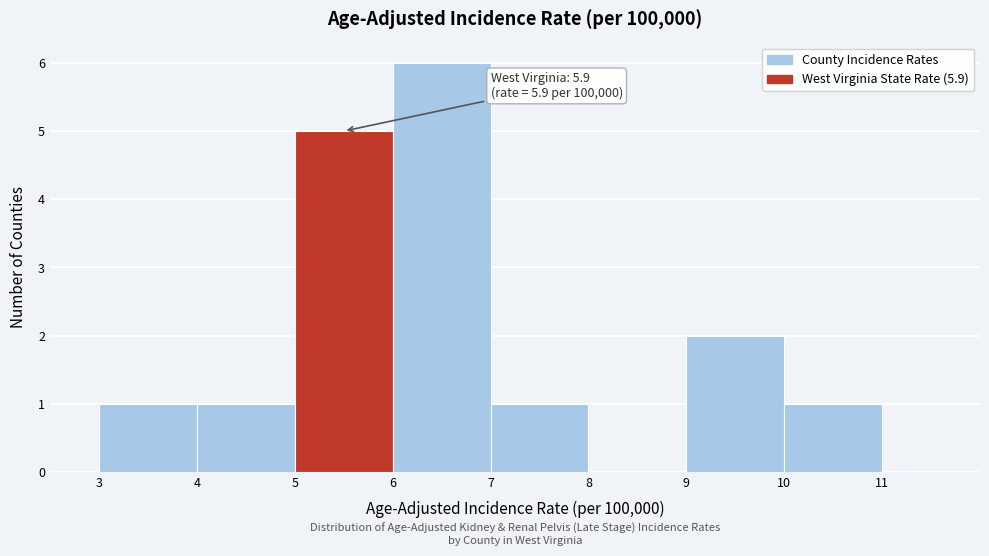

Over which range of the x-axis is the bar tallest?

6 to 7